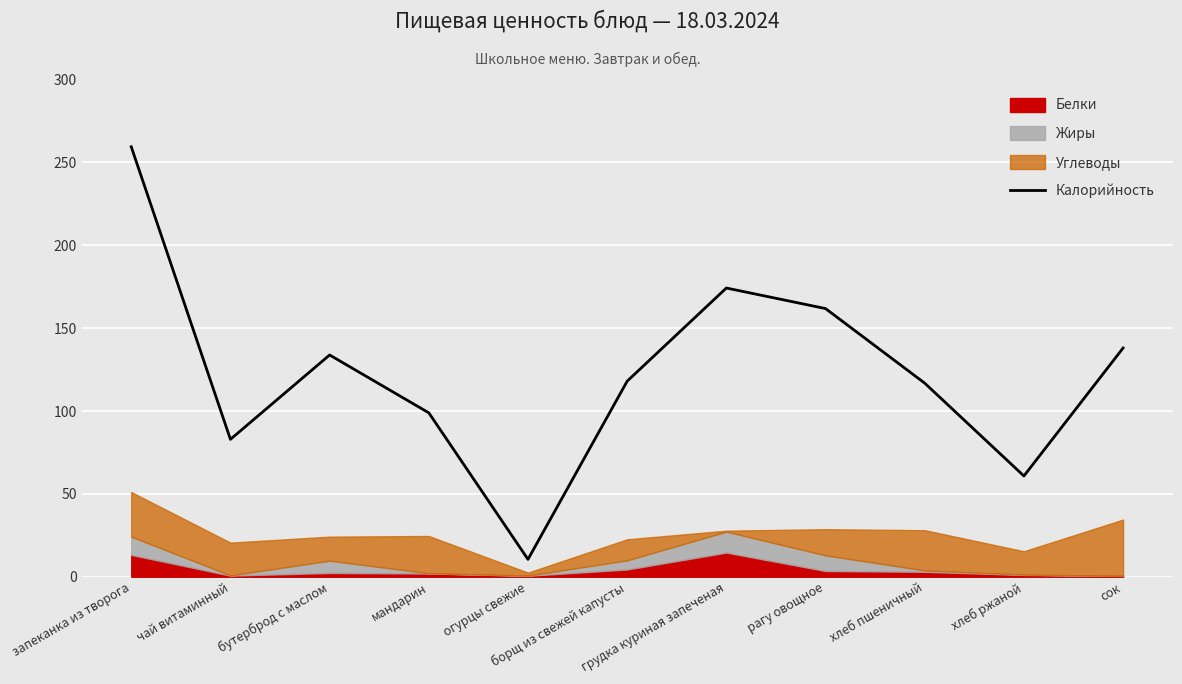

Reading right to left, extract all data points from this chart.

138.0	60.8	116.8	161.8	174.2	118.0	10.5	98.9	133.8	82.9	259.4